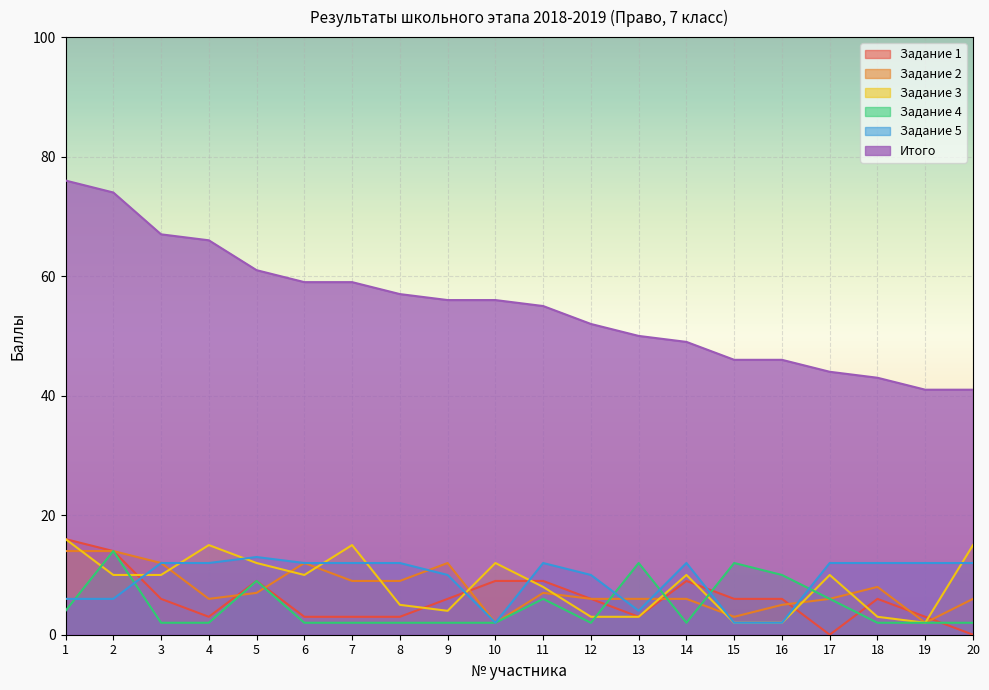

What are all the series names shown in the legend?

Задание 1, Задание 2, Задание 3, Задание 4, Задание 5, Итого